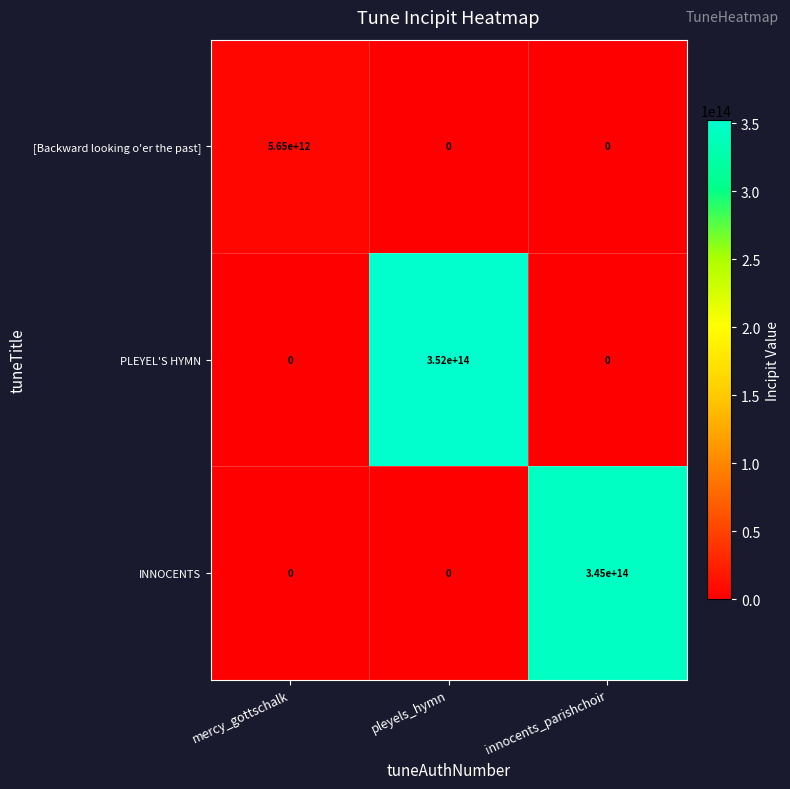

Which series has the largest range (max minus min)?

PLEYEL'S HYMN